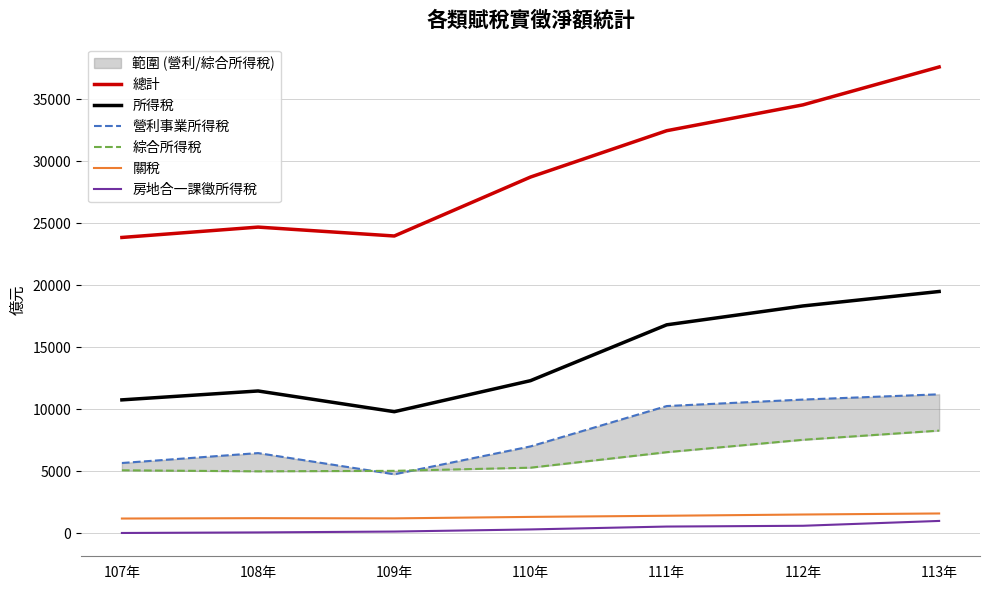

What is the value of the 房地合一課徵所得稅 point at the 2nd from the left?

81